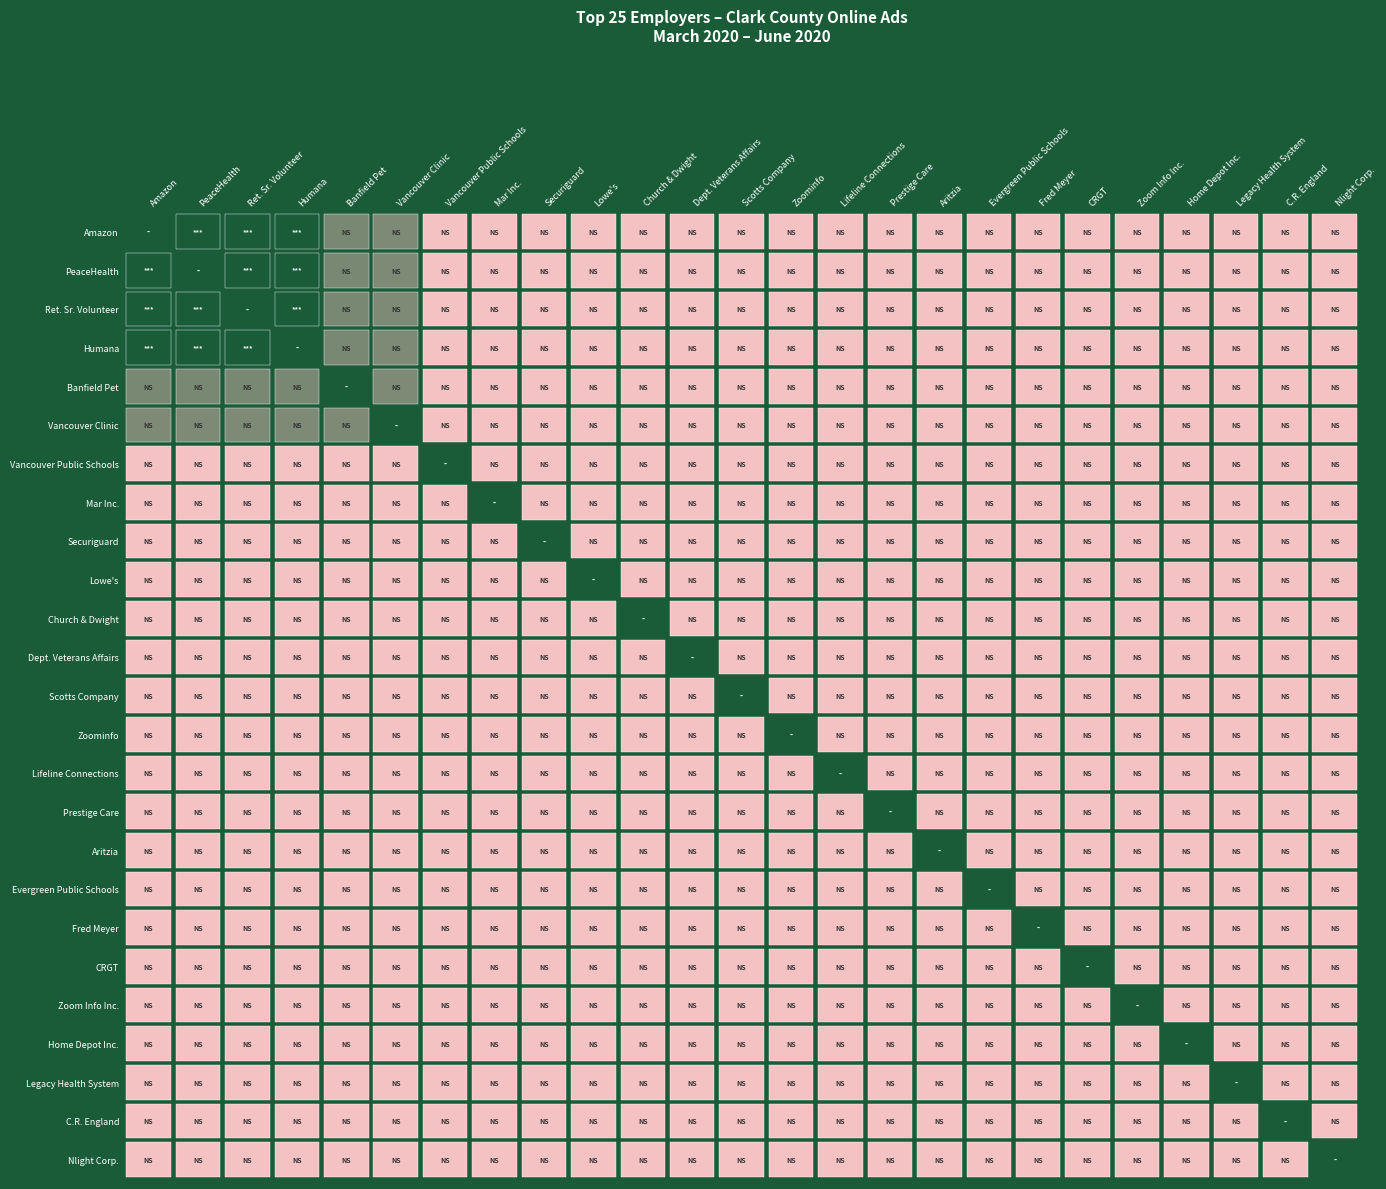

How many values exceed 49?

12